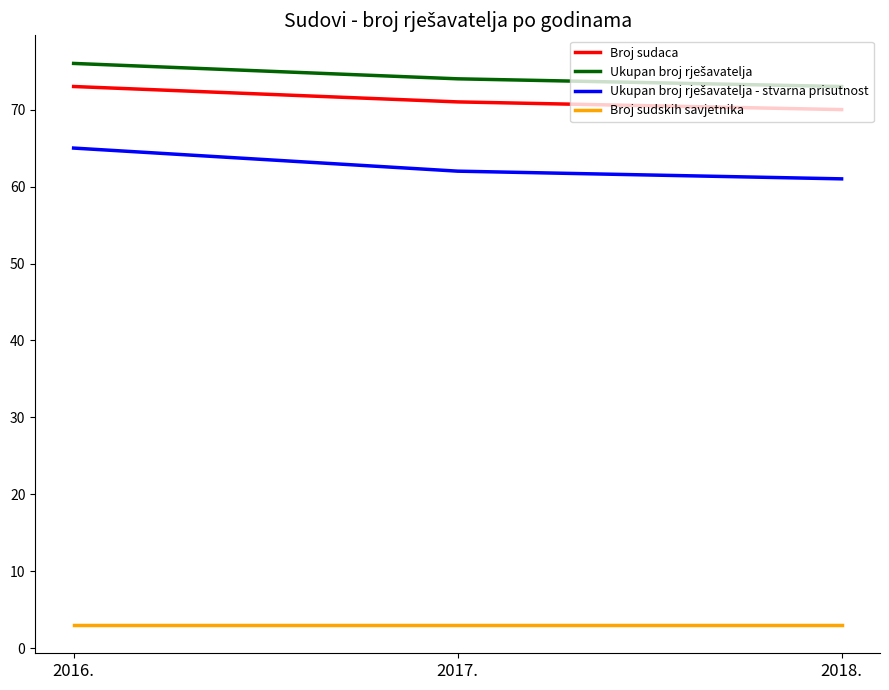

At how many categories does at least one series exceed 25?

3